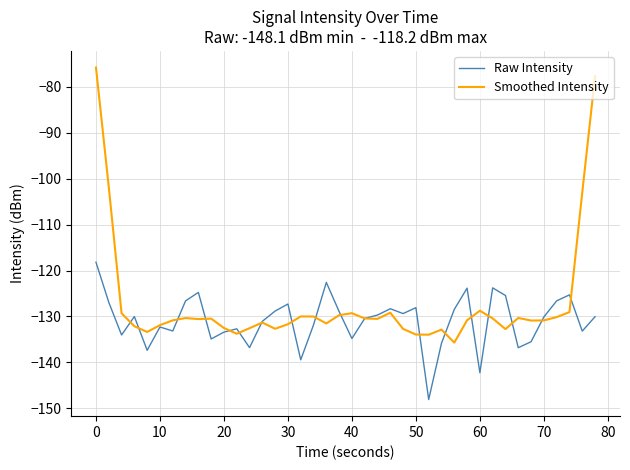

What is the minimum value shown in the chart?

-148.1